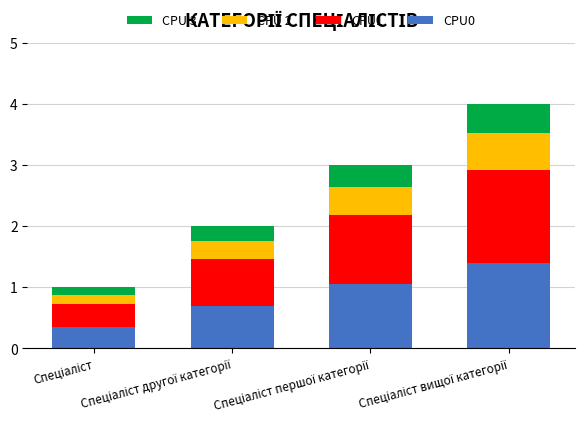

What is the maximum value for CPU0?

1.4